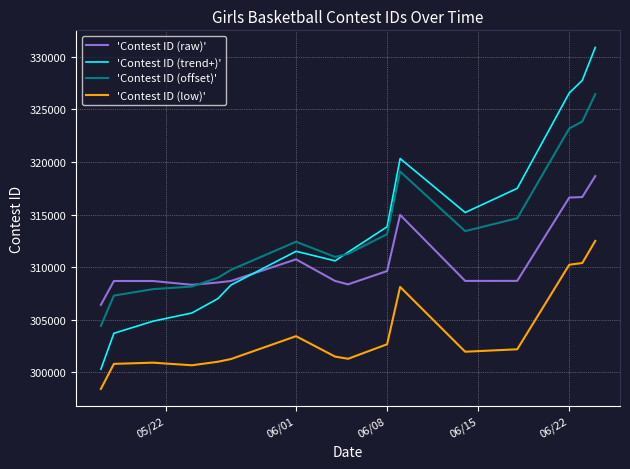

What is the smallest value displayed?

298408.0